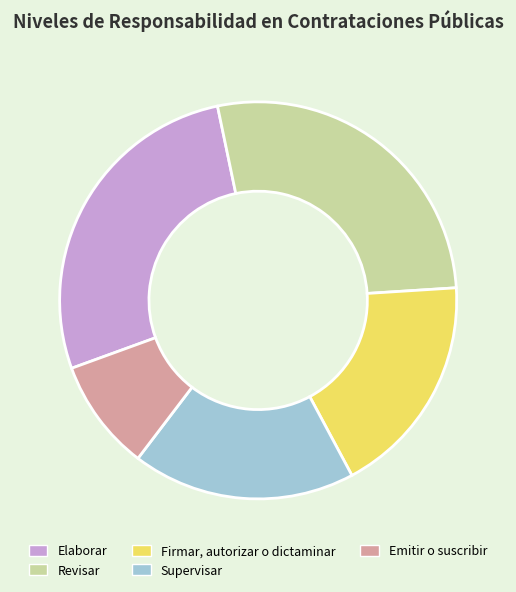

Which category has the smallest portion of the pie?

Emitir o suscribir